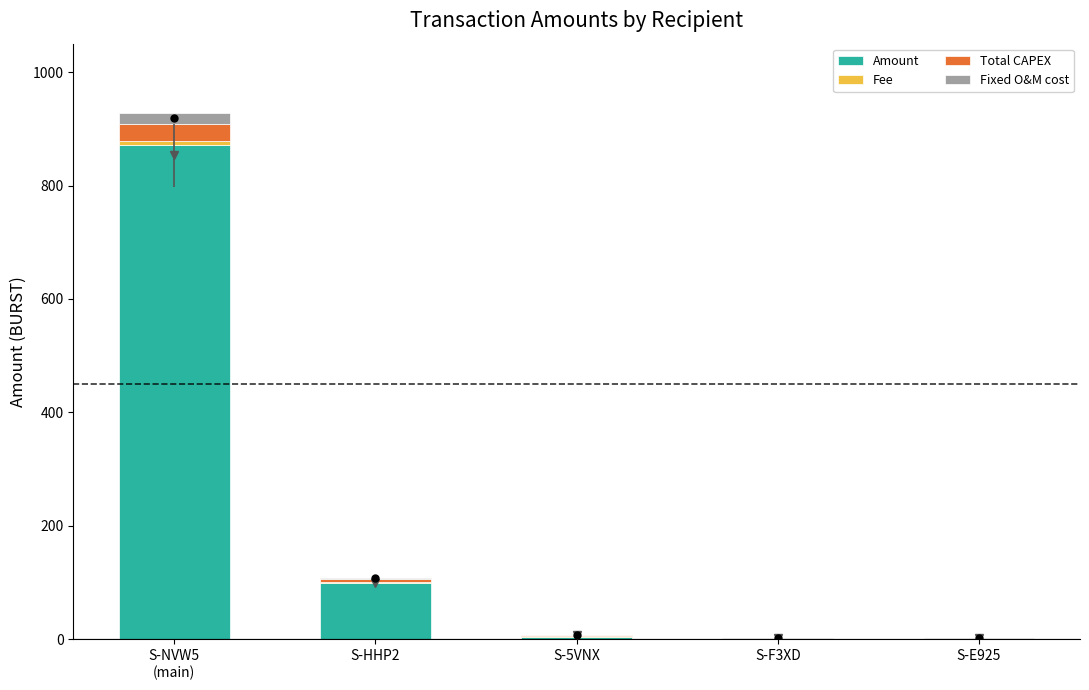

At how many categories does at least one series exceed 208?

1